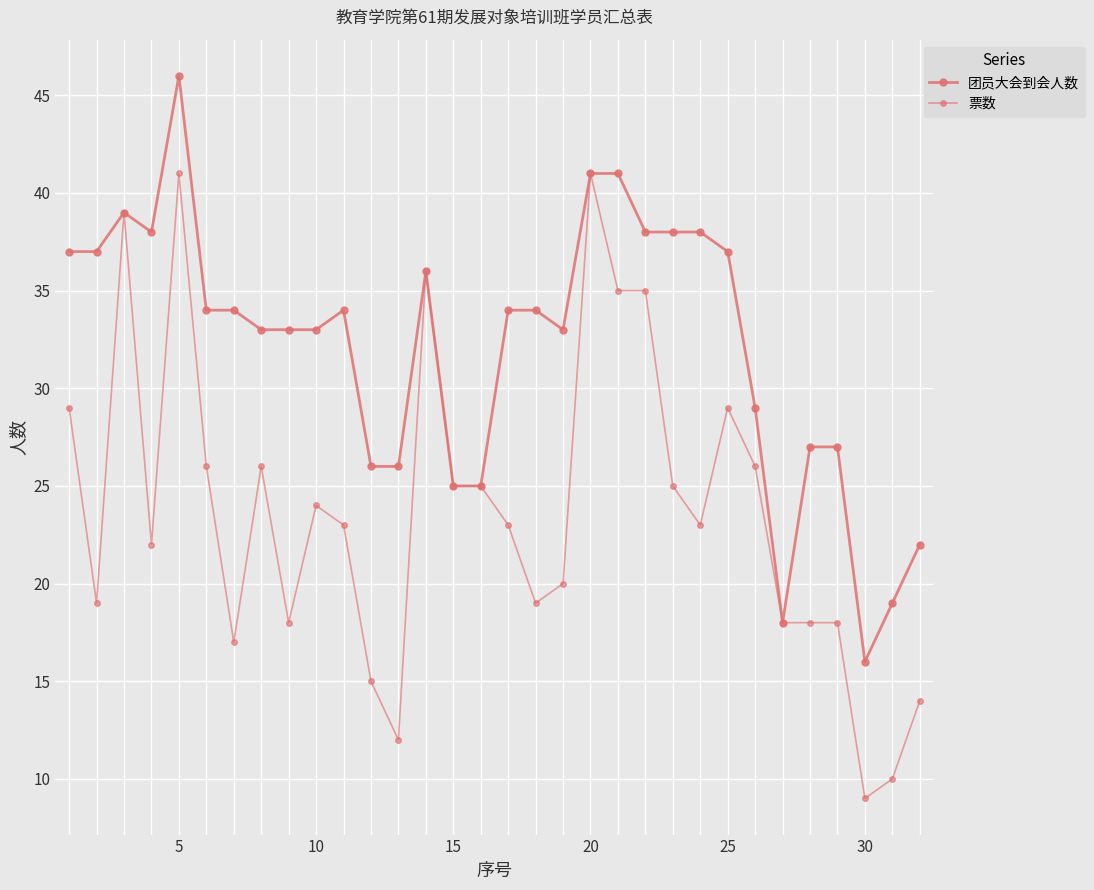

How many distinct data groups are displayed?

2